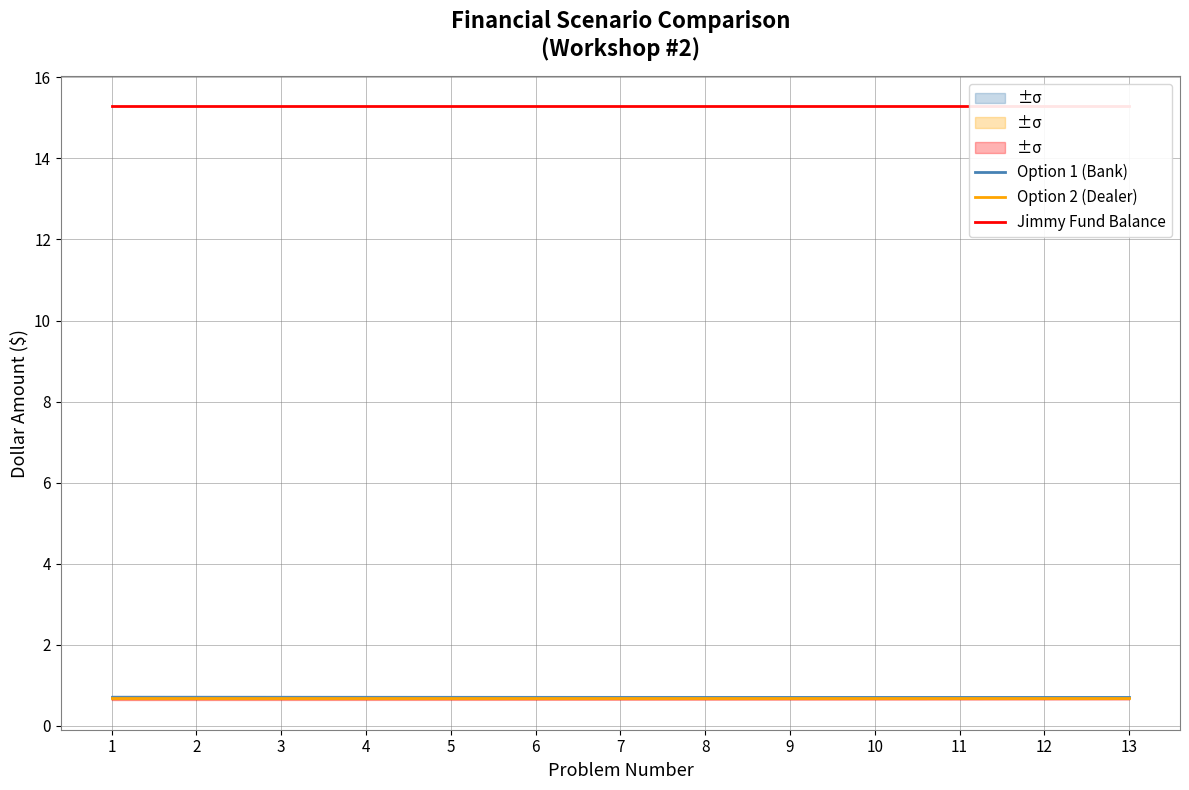

What is the sum of all Option 2 (Dealer) values?

9.0